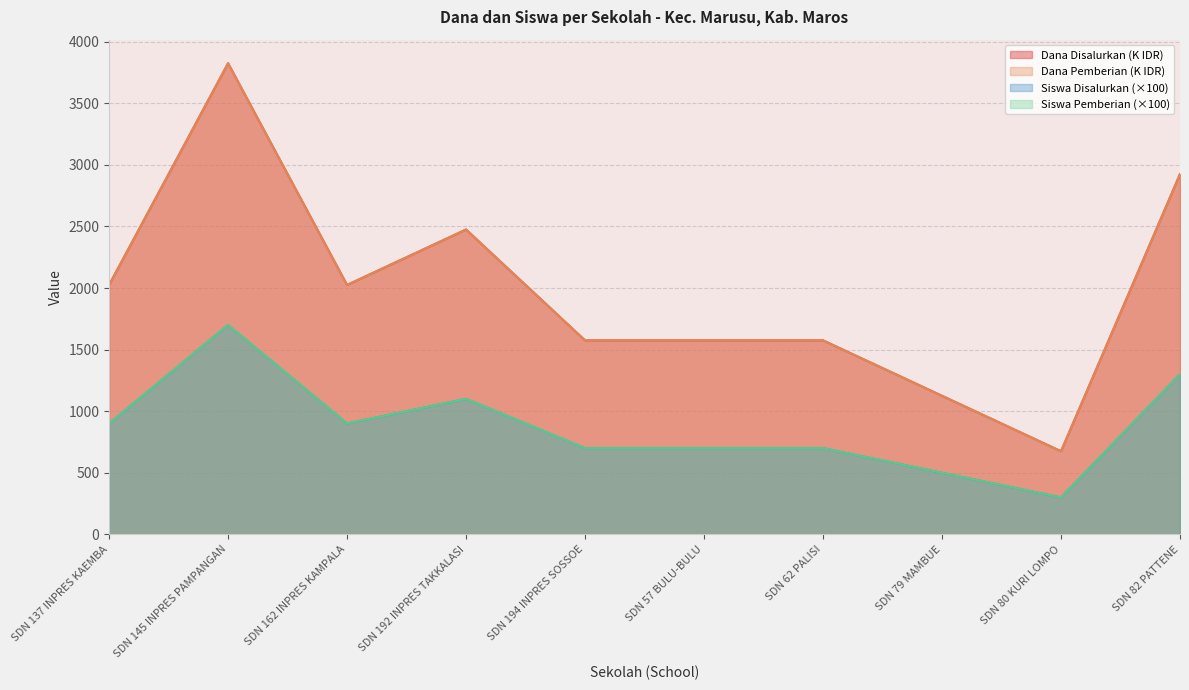

True or false: Siswa Pemberian and Dana Disalurkan intersect in this chart.

False